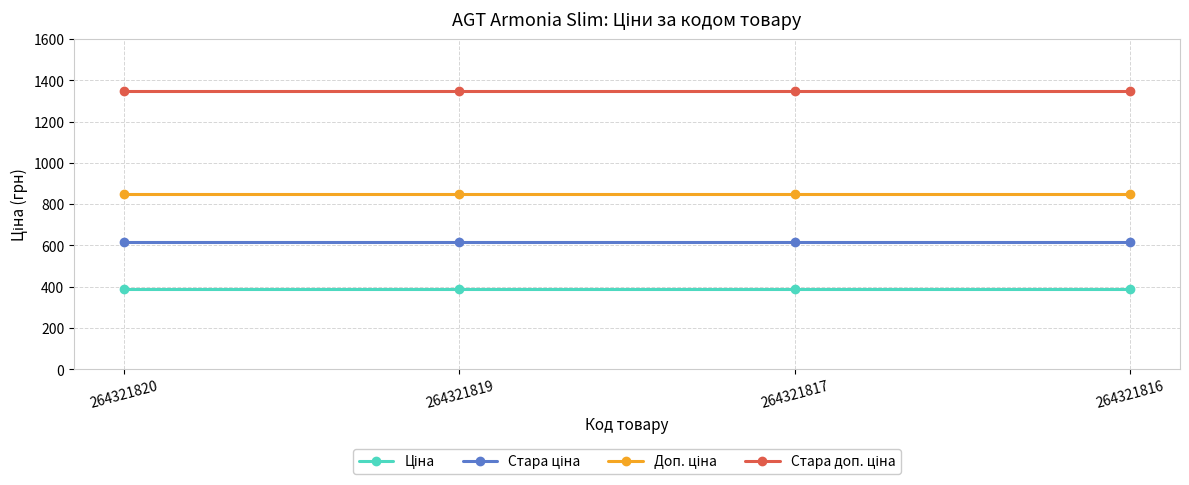

What is the smallest value displayed?

386.9